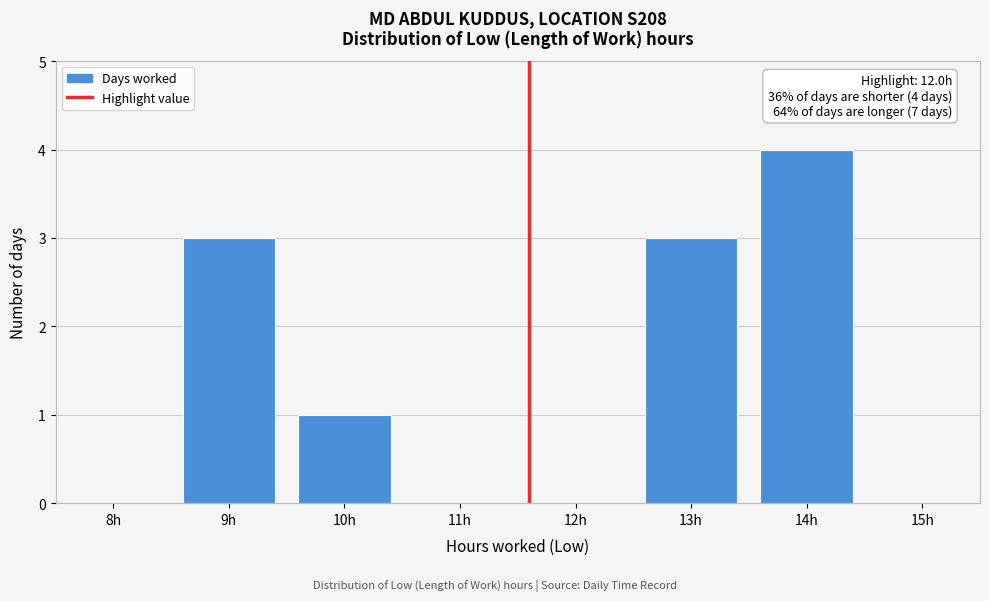

Reading right to left, list all the values displayed in this chart.

15h=0	14h=4	13h=3	12h=0	11h=0	10h=1	9h=3	8h=0